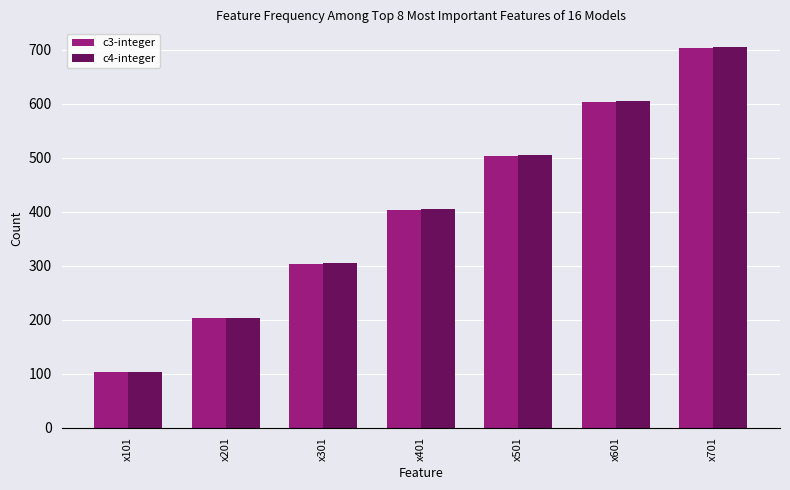

What is the value of the c4-integer bar at the 5th from the left?

504